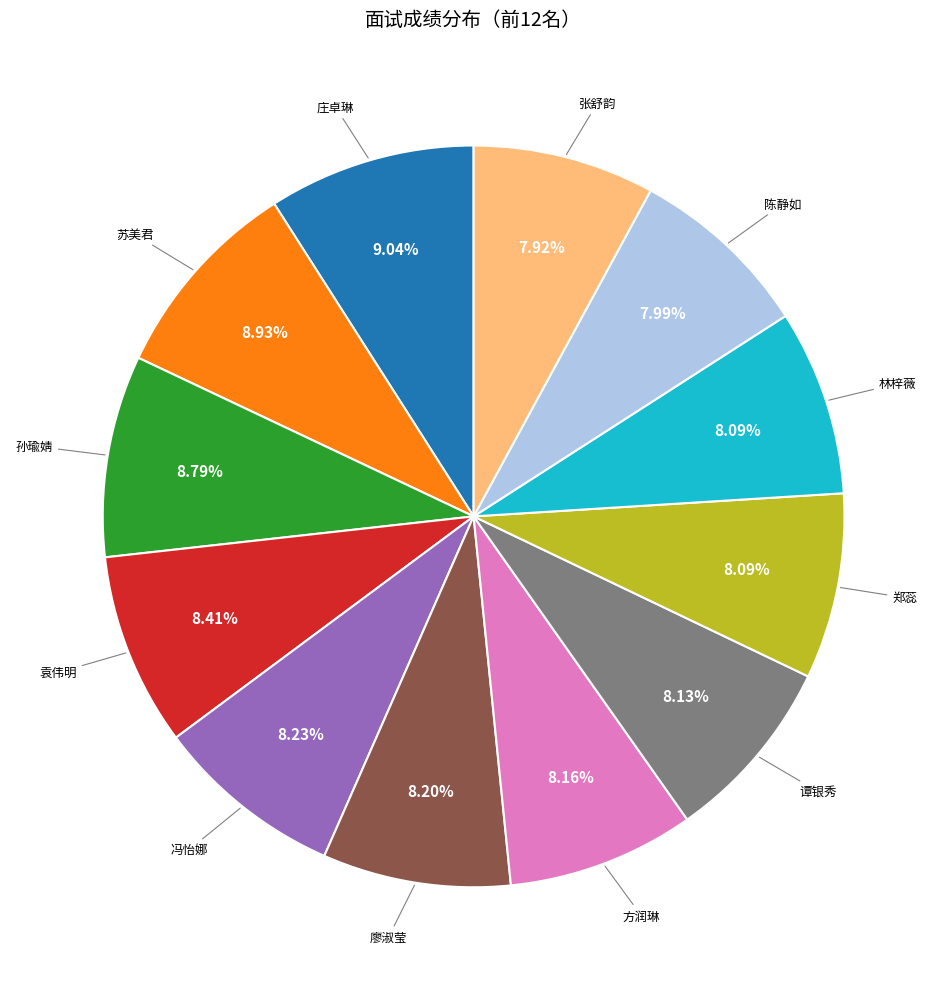

Is there any slice that represents more than half of the pie?

No